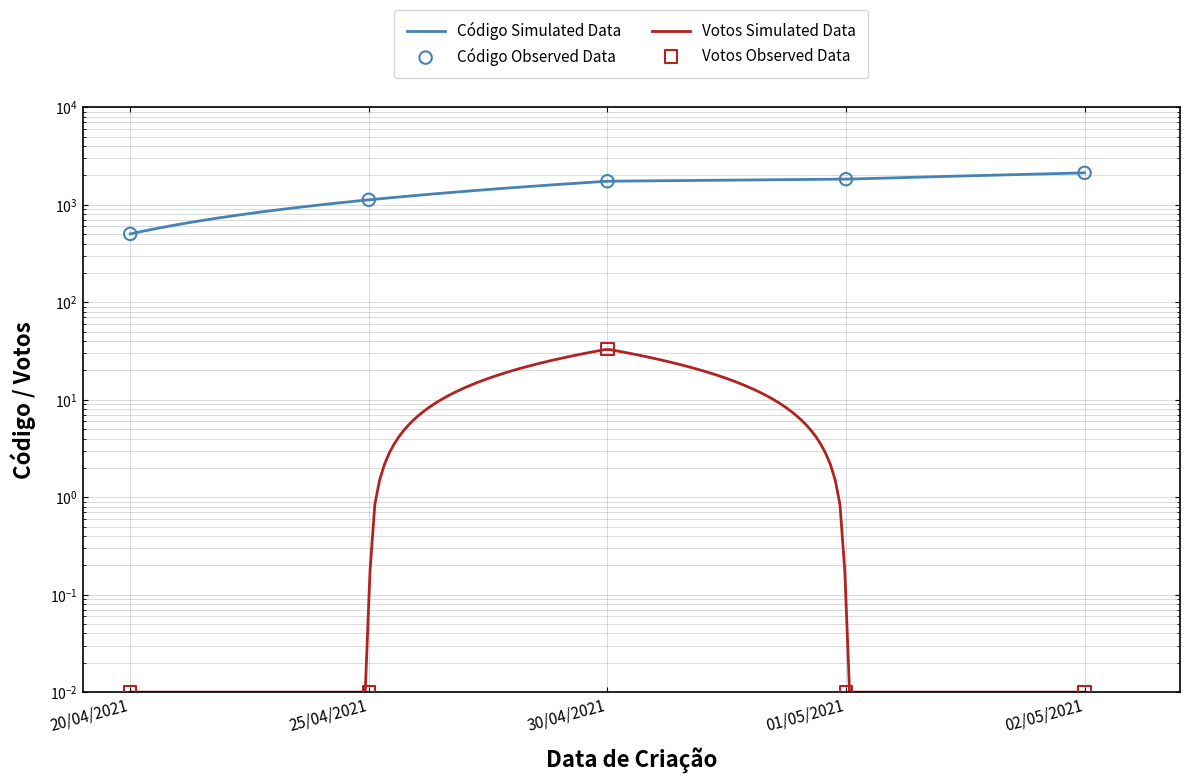

Approximately how many times larger is the value at 01/05/2021 compared to 25/04/2021?

1.6